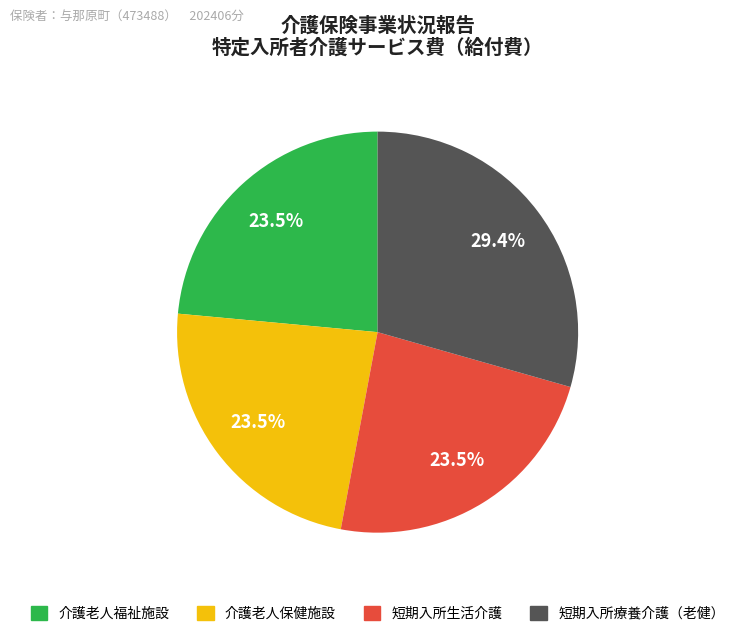

Is there a majority slice in this chart?

No